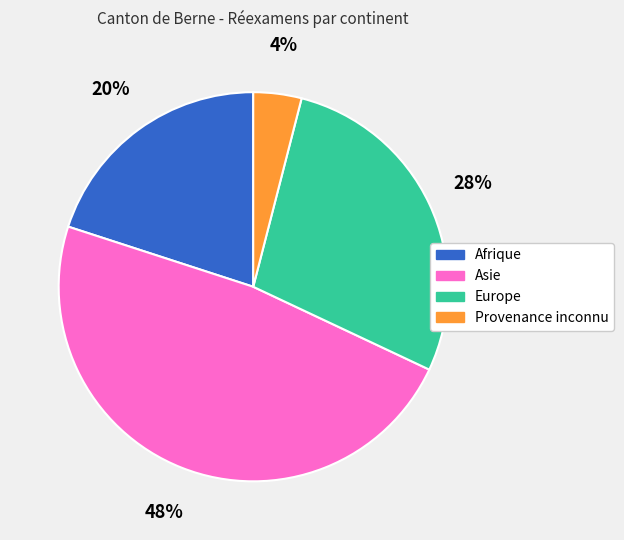

Rank the categories by value from highest to lowest.

Asie, Europe, Afrique, Provenance inconnu